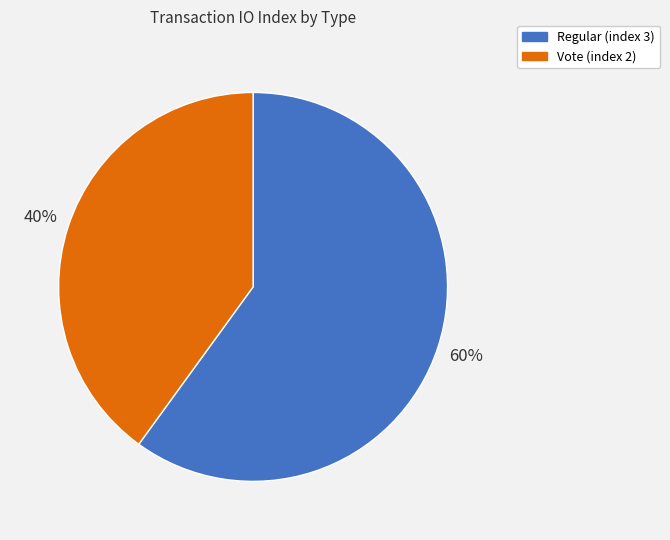

Is it true that Regular (index 3) is 72% of the pie?

False